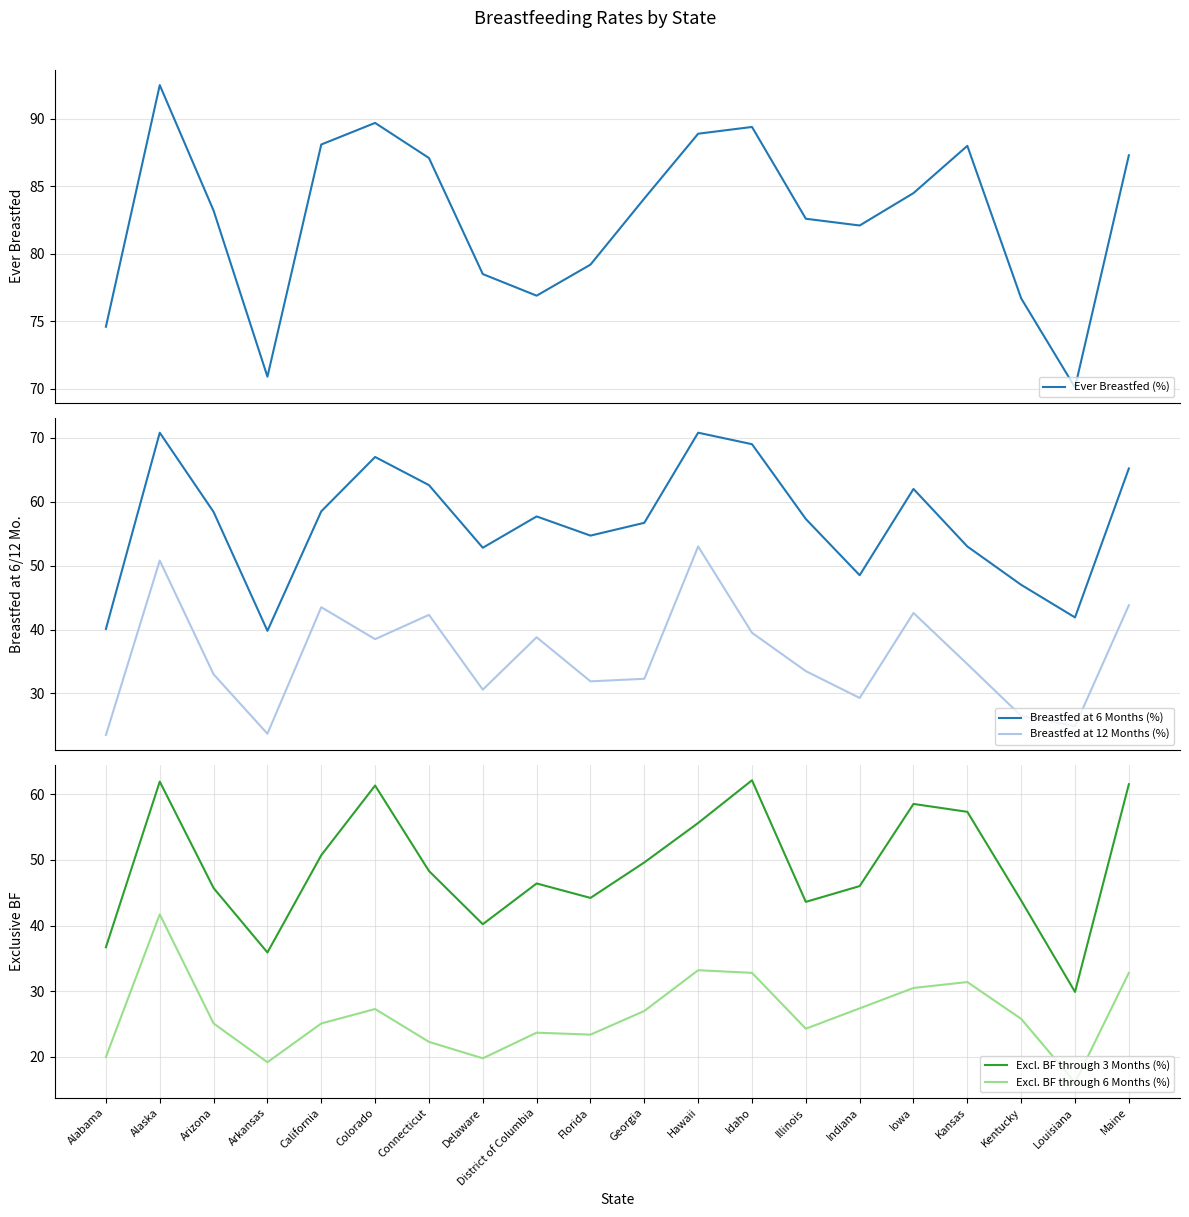

Between Delaware and Hawaii, which series saw the biggest shift?

Breastfed at 12 Months (%)